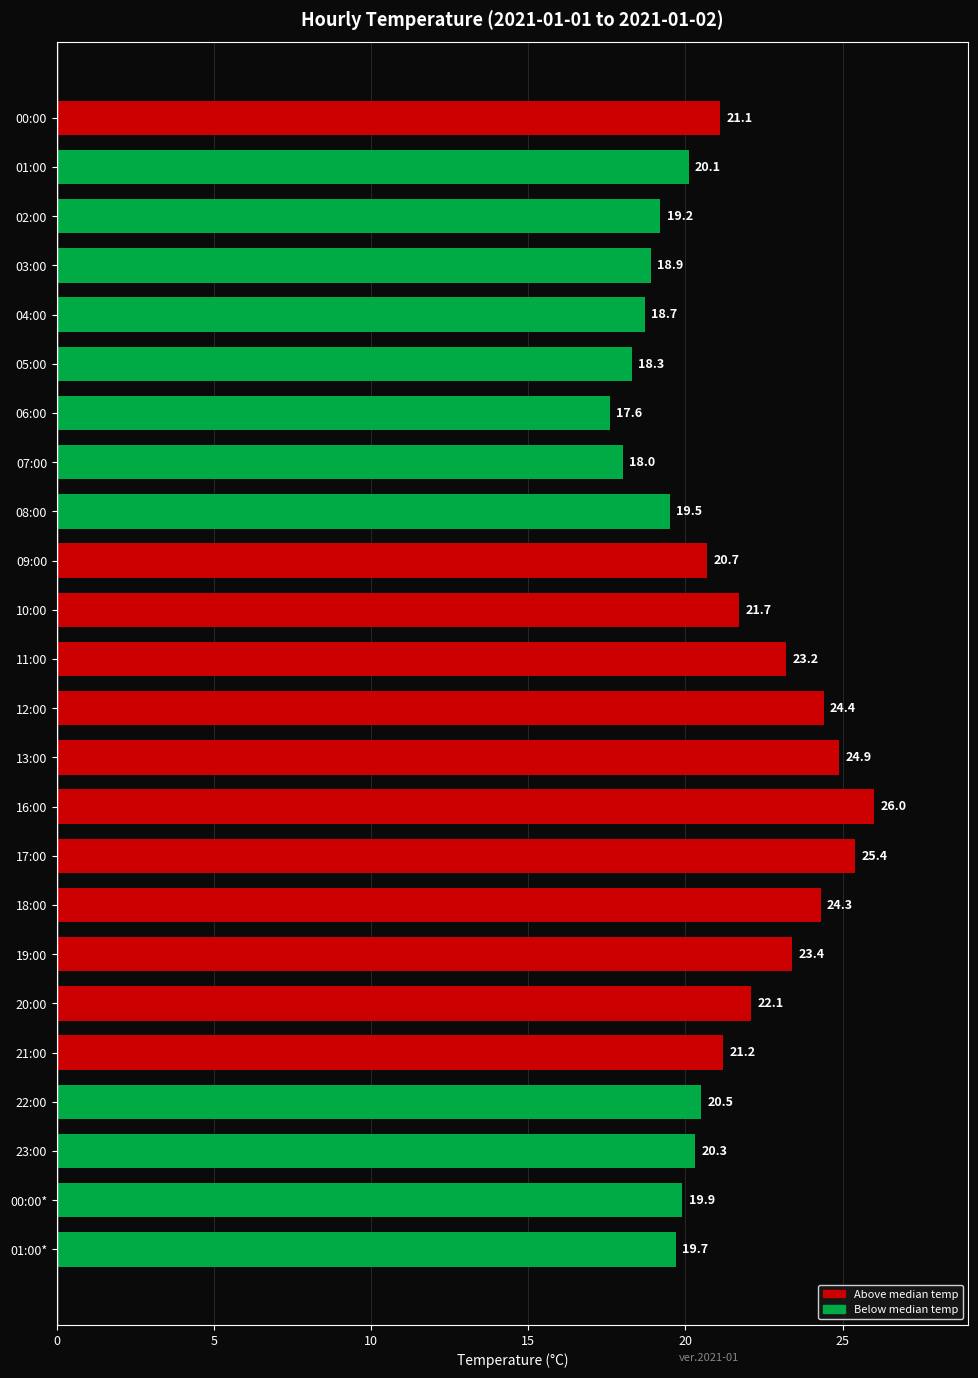

What is the maximum value shown in the chart?

26.0